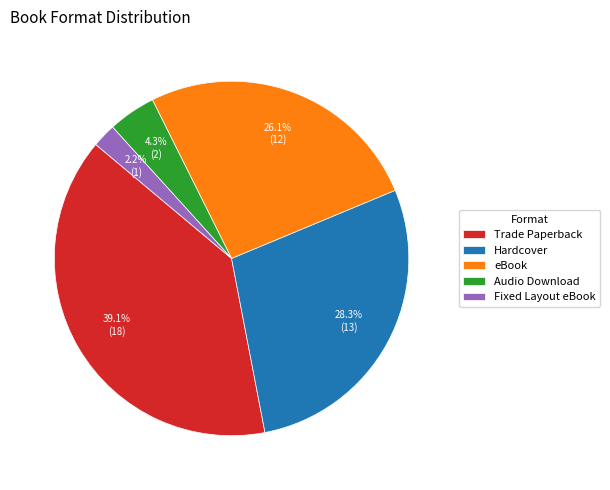

What is the smallest slice in the pie chart?

Fixed Layout eBook